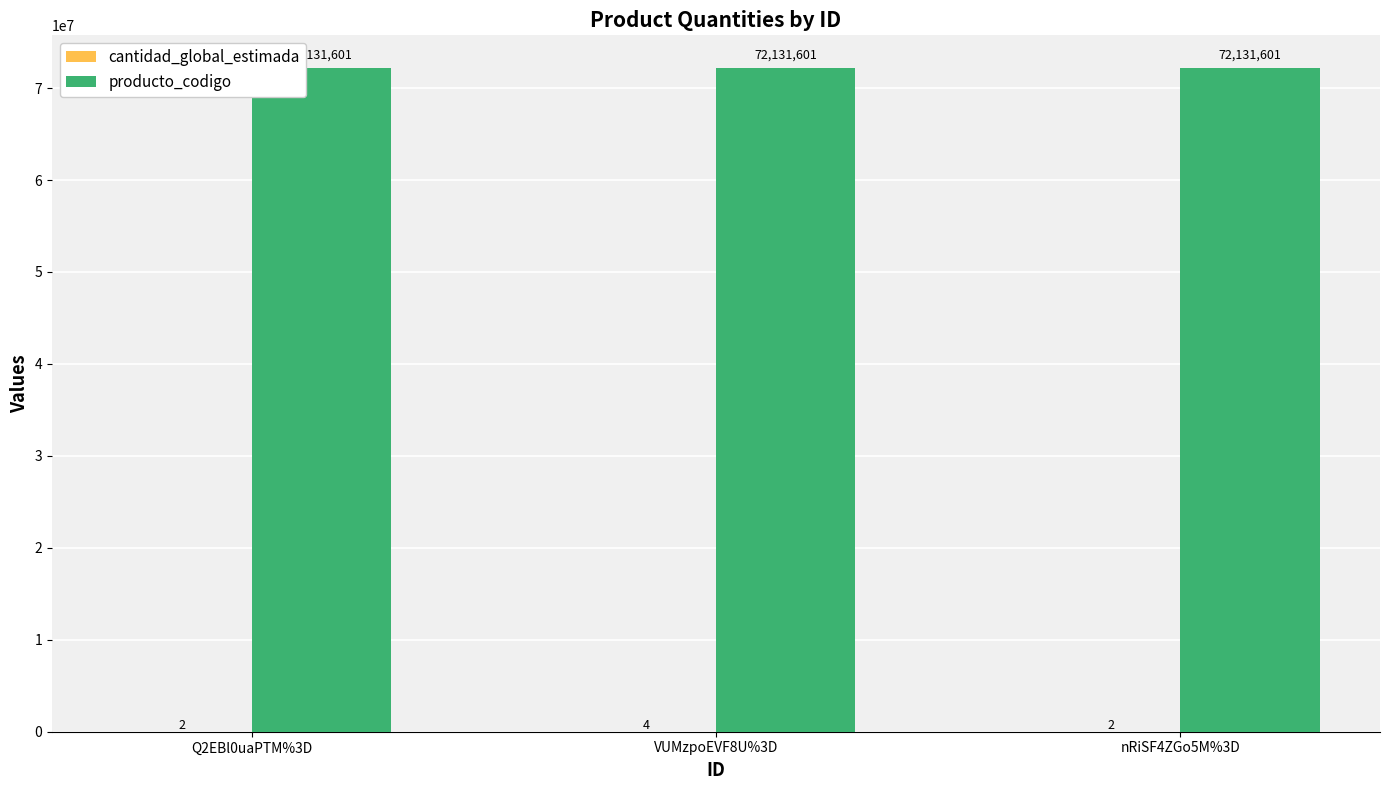

Read the producto_codigo value at nRiSF4ZGo5M%3D.

72131601